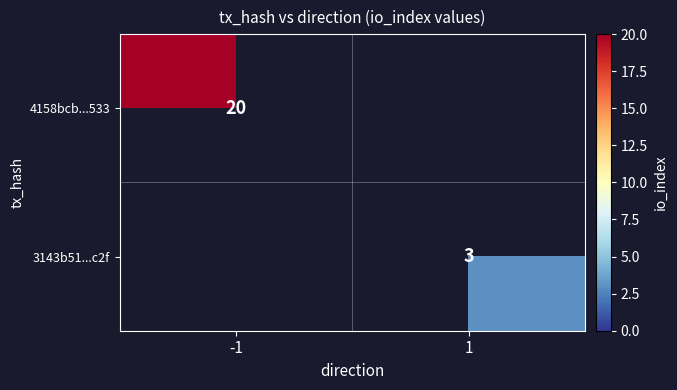

True or false: 3143b51...c2f has a value of 1 at 1.

False